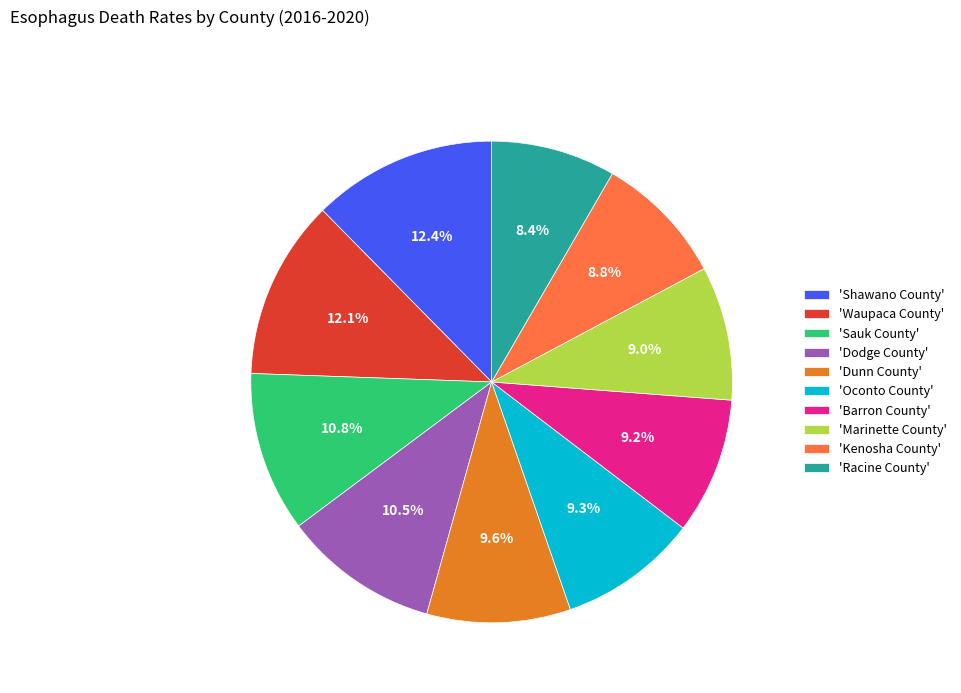

Does any single category account for the majority?

No